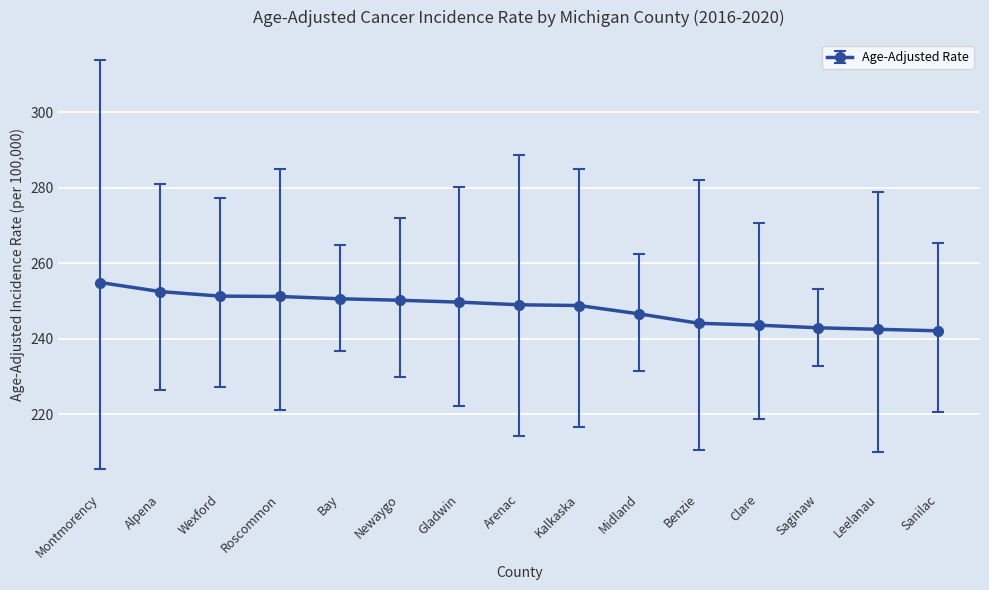

Does the chart display data point markers on the line(s)?

Yes